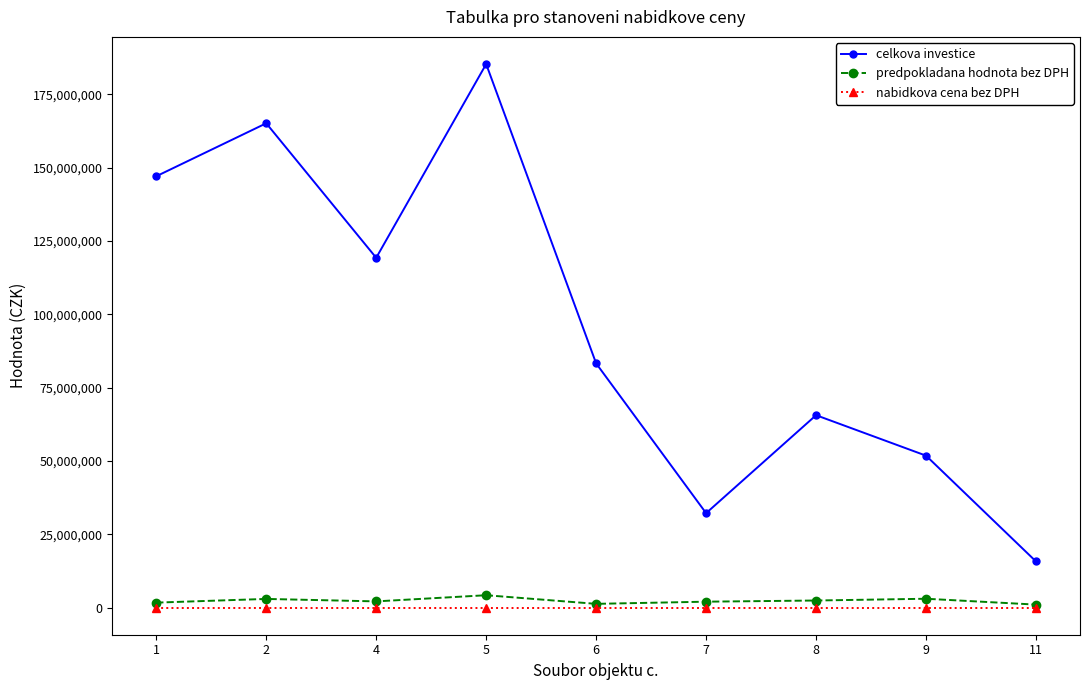

What is the spread (max minus min) of values at 2?

165105400